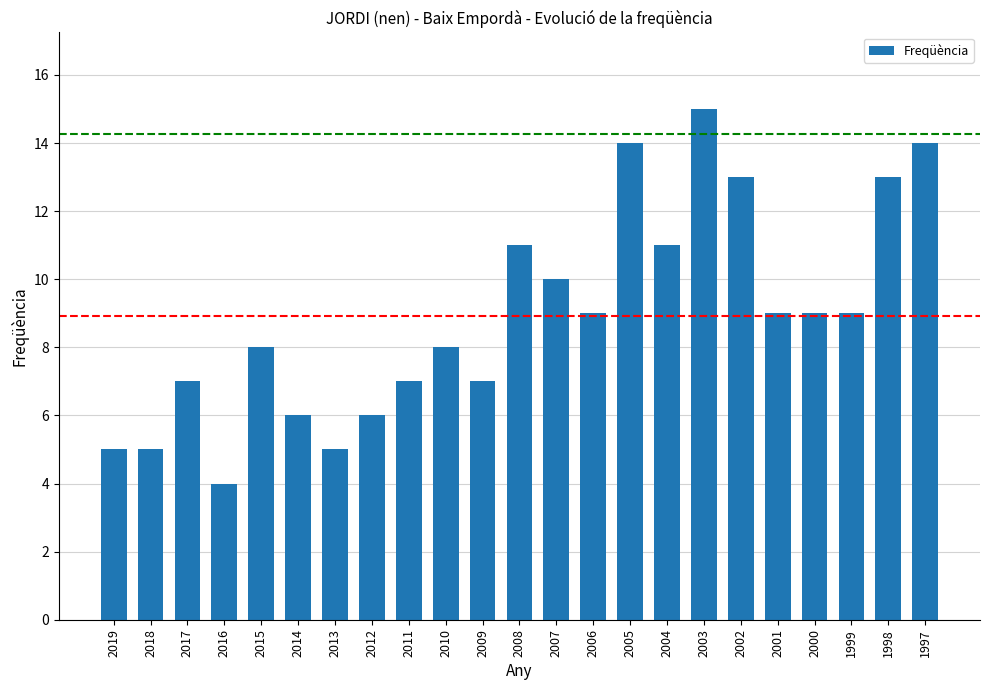

At which category does the chart reach its peak across all series?

2003